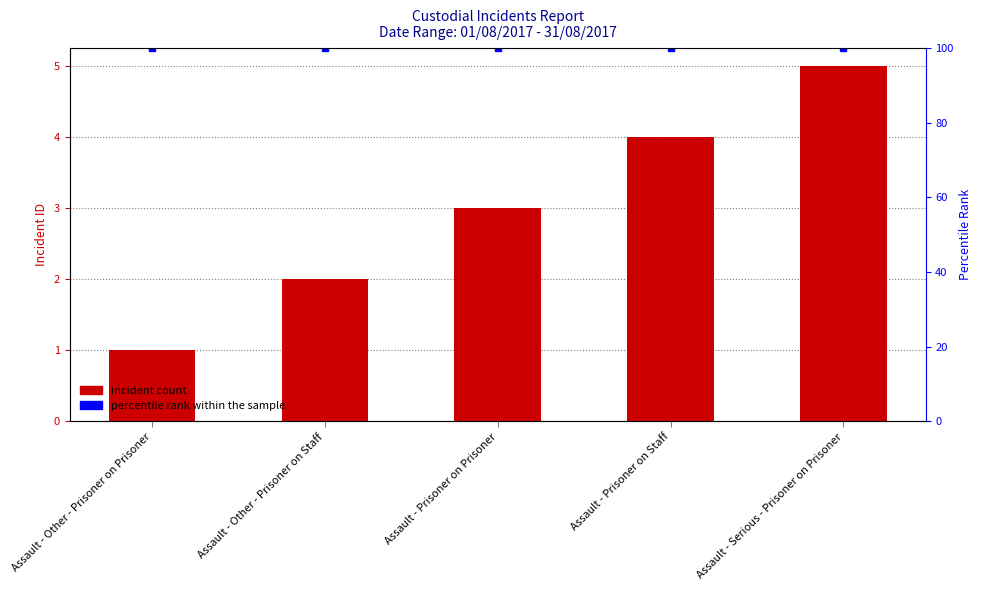

Reading left to right, extract all data points from this chart.

Assault - Other - Prisoner on Prisoner=1	Assault - Other - Prisoner on Staff=2	Assault - Prisoner on Prisoner=3	Assault - Prisoner on Staff=4	Assault - Serious - Prisoner on Prisoner=5